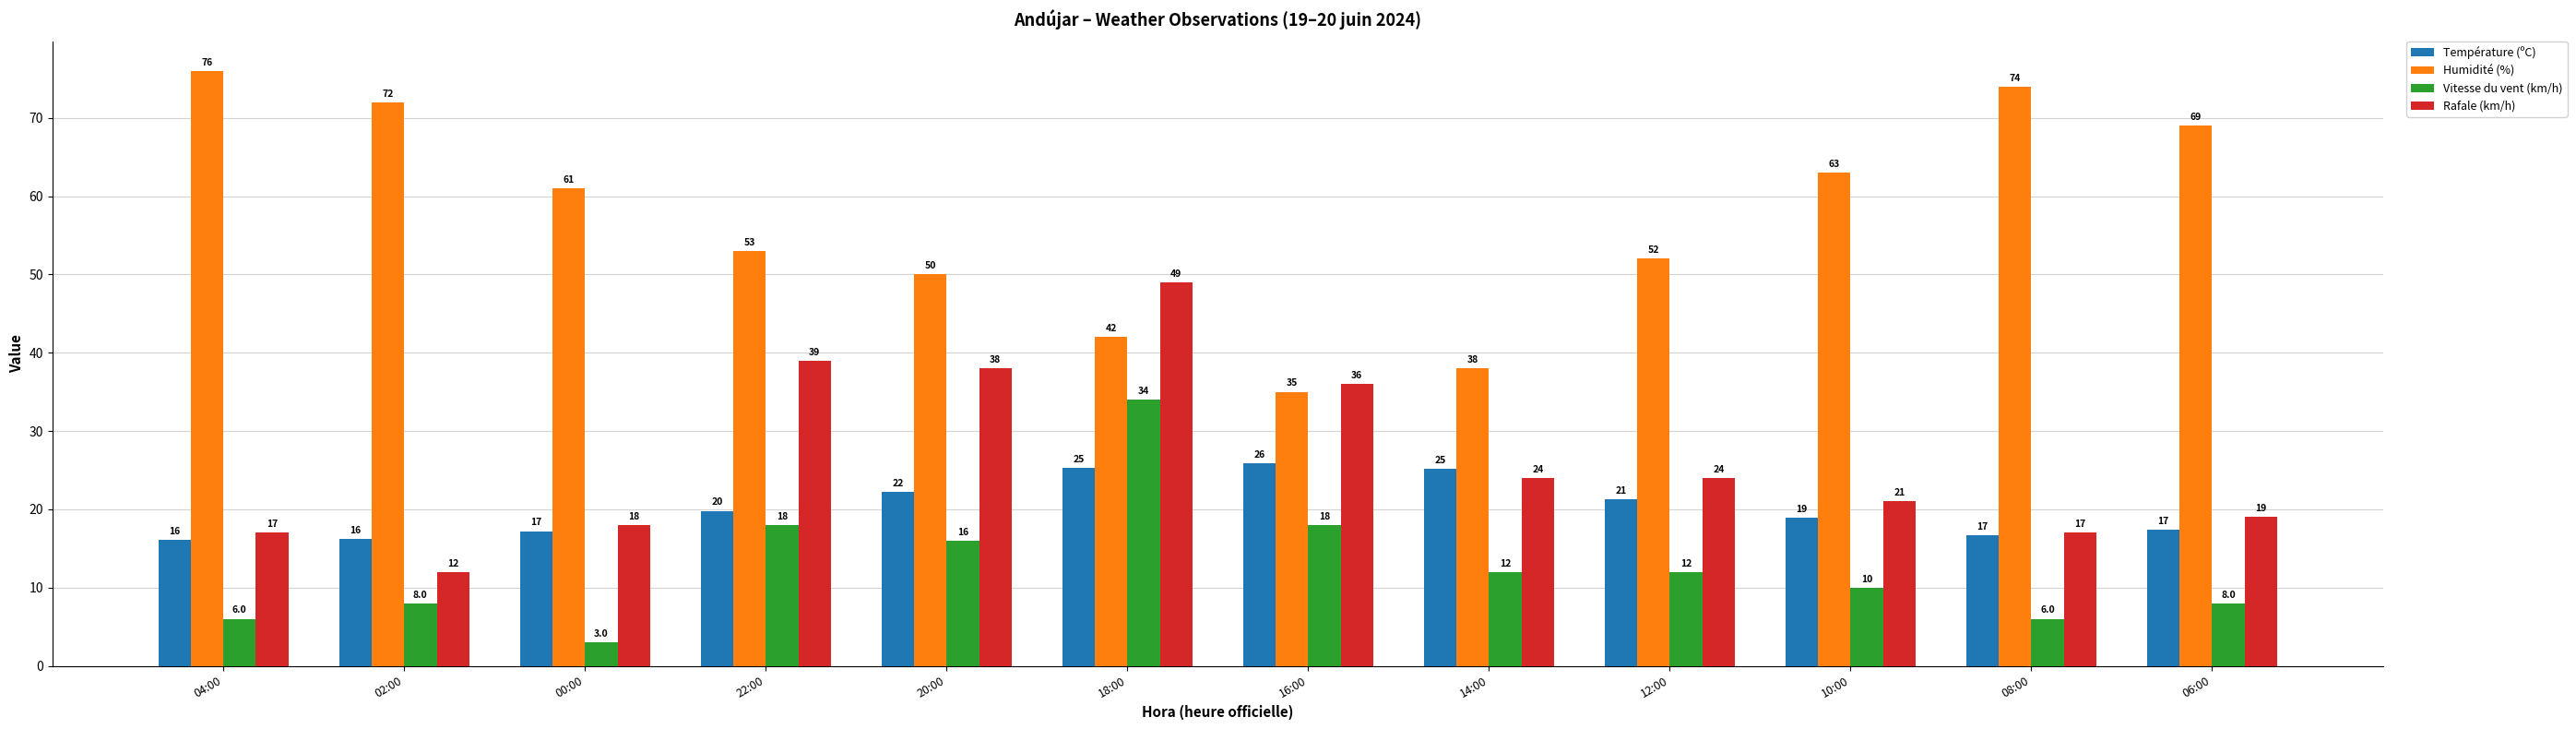

Where is Humidité (%) nearest to the value 55?

22:00